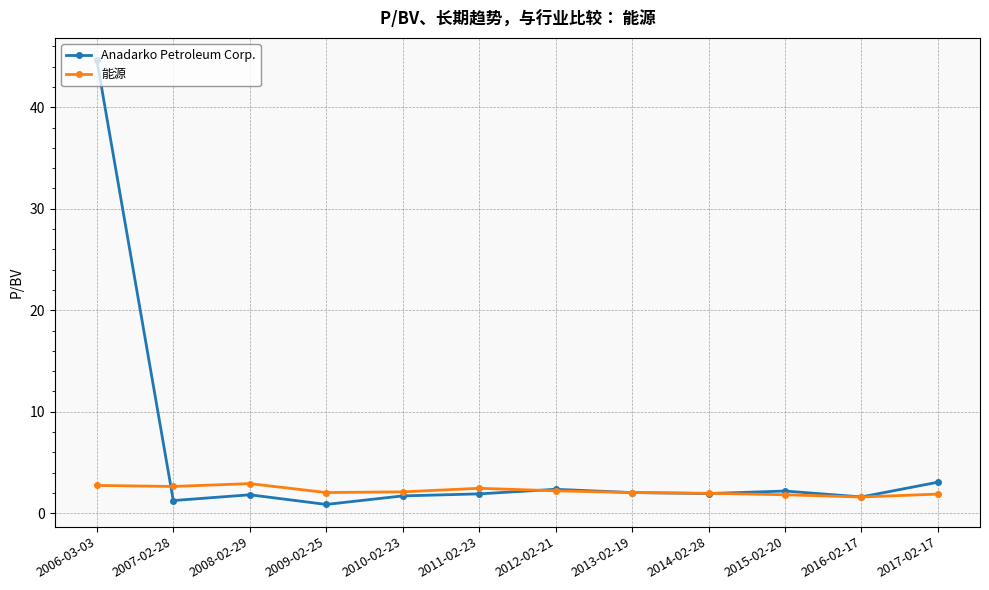

In 能源, how many points are lower than both neighbors (excluding endpoints)?

3